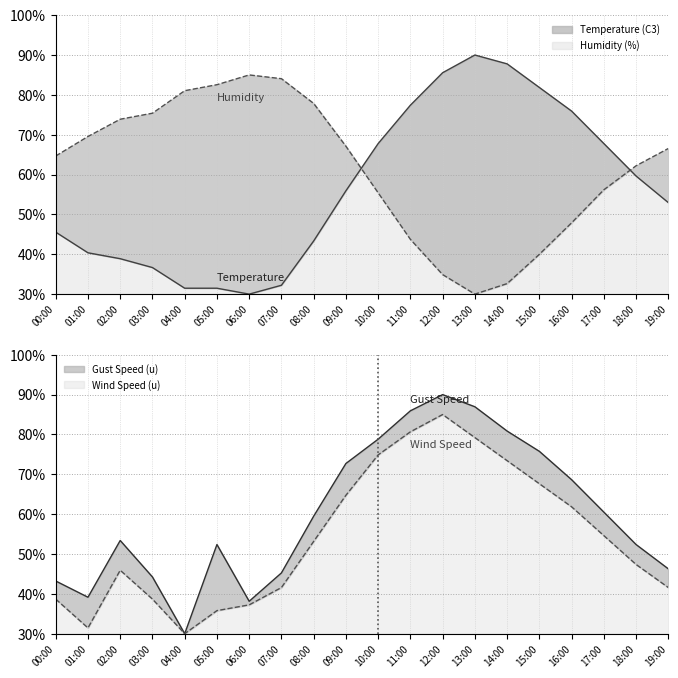

True or false: Temperature (C3) has a value of 53.0 at 19:00.

True